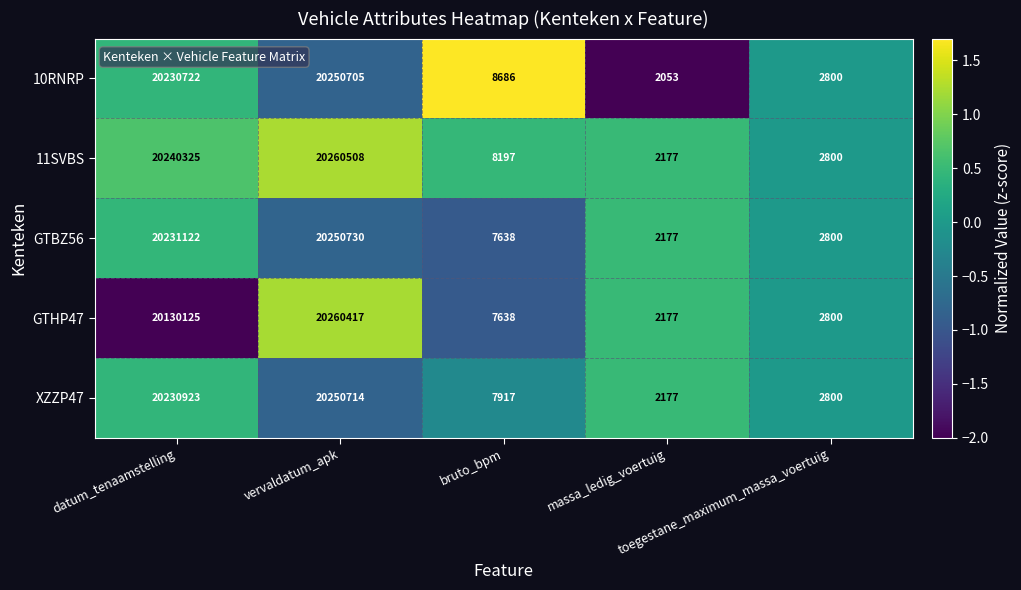

Which series has the widest spread of values?

11SVBS